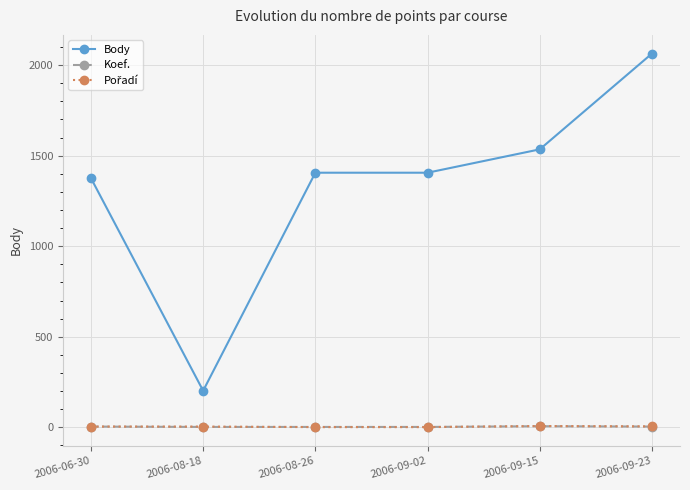

True or false: Body has more than 1 points higher than both neighbors.

False